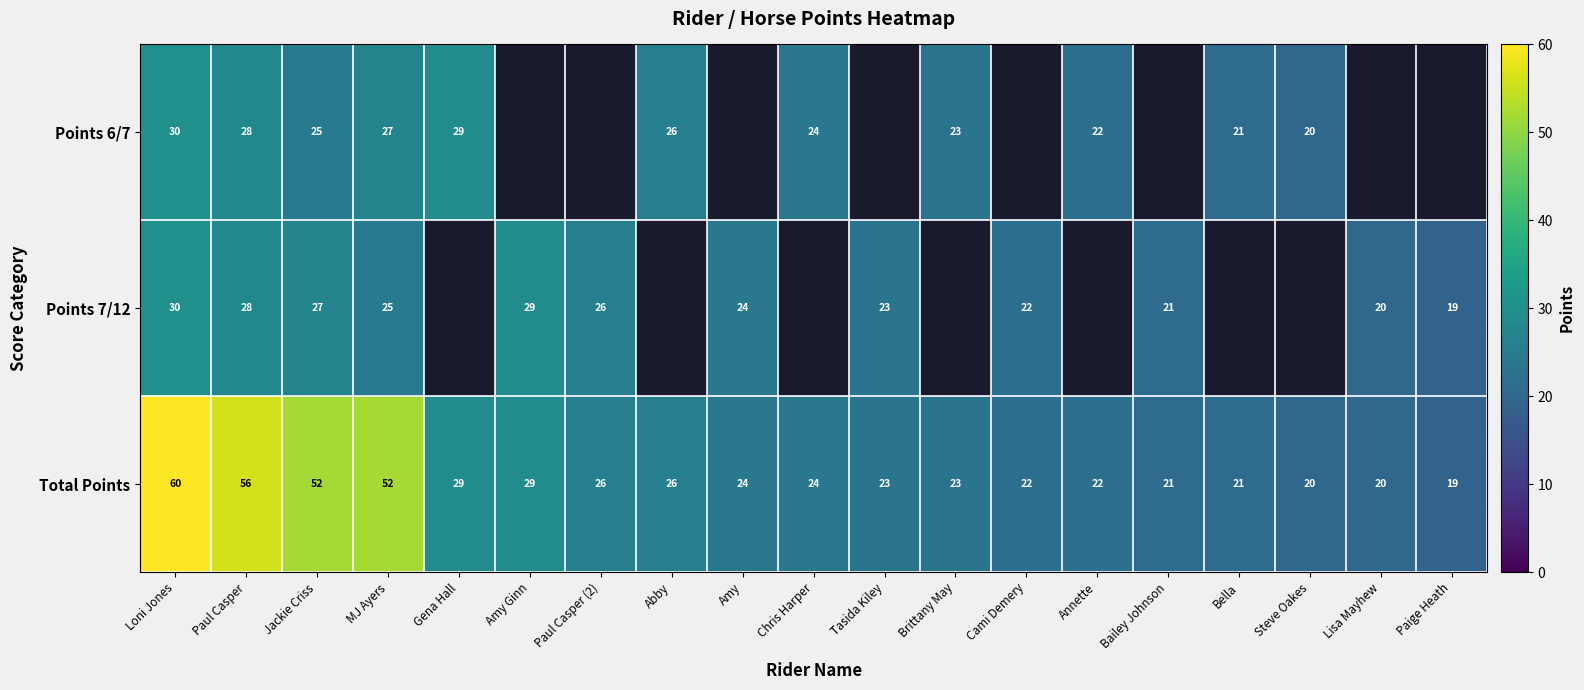

Is the value of Points 6/7 at Chris Harper greater than the value of Total Points at Bella?

Yes